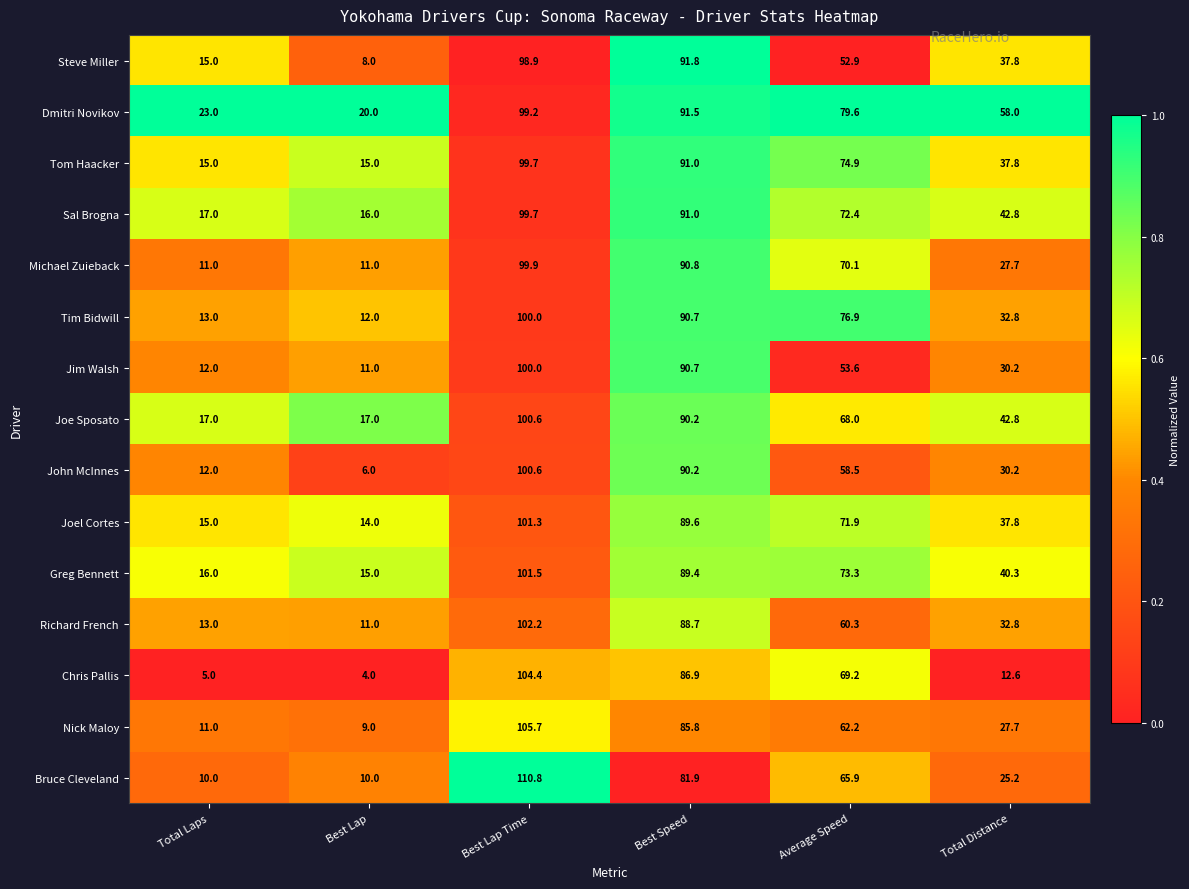

Which series has the largest range (max minus min)?

Bruce Cleveland